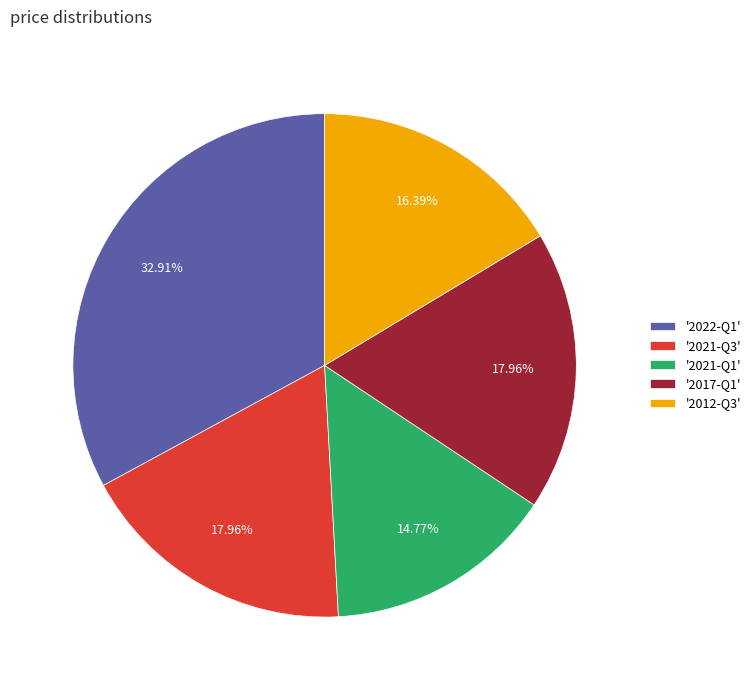

To the nearest percent, what is the average slice percentage?

20%